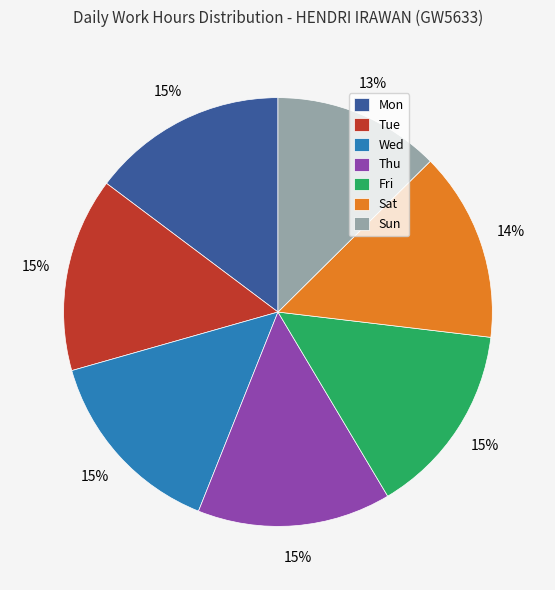

What percentage is the Tue slice, to the nearest percent?

15%